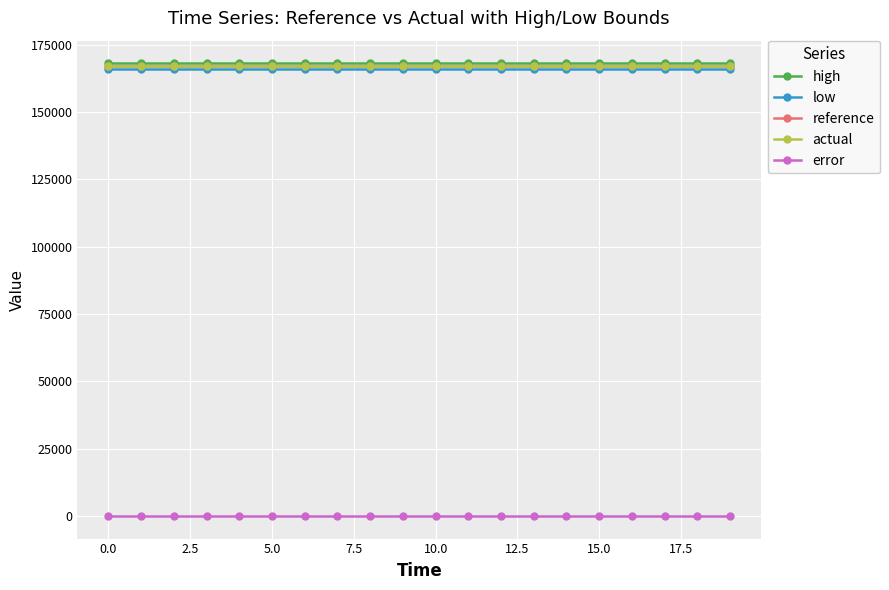

How many lines are shown in the chart?

5